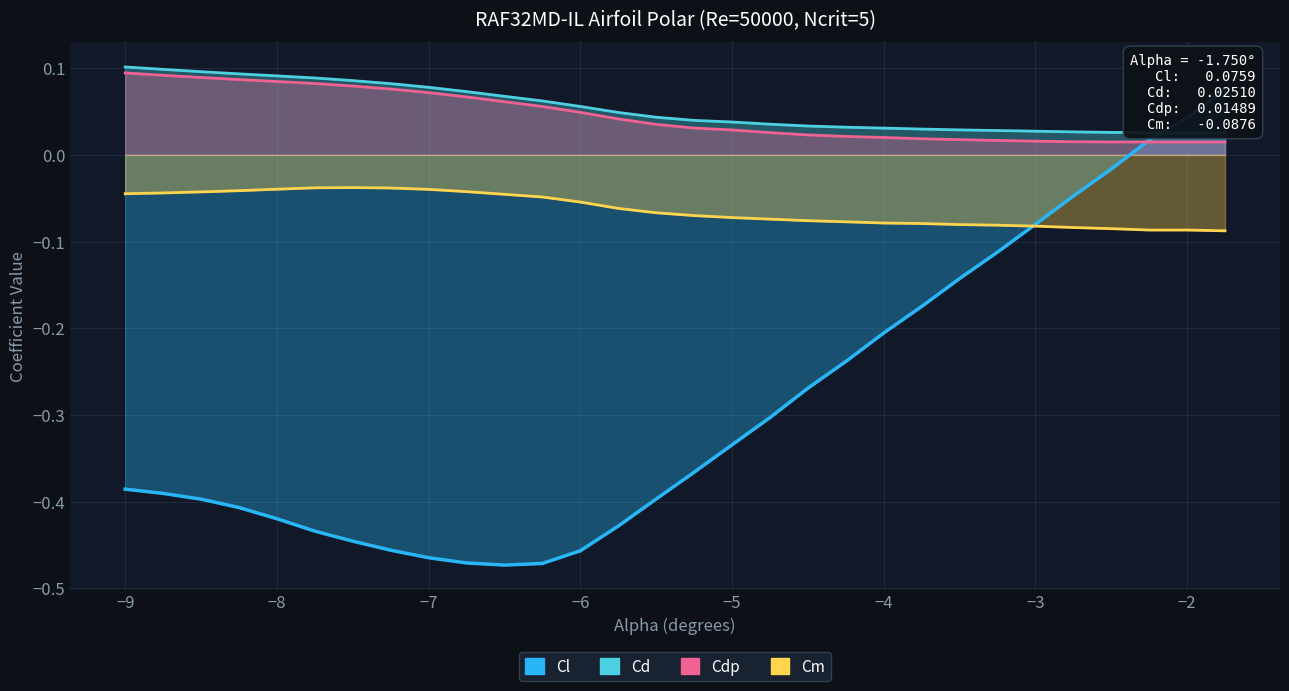

How many distinct data groups are displayed?

4